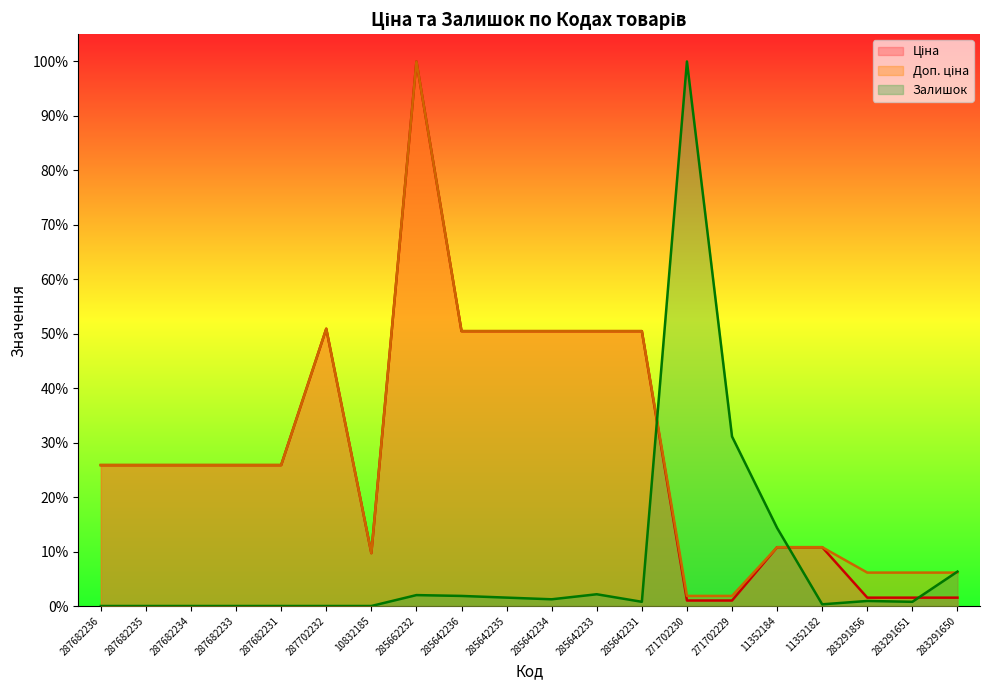

What is the total value across all series at 283291650?

0.1